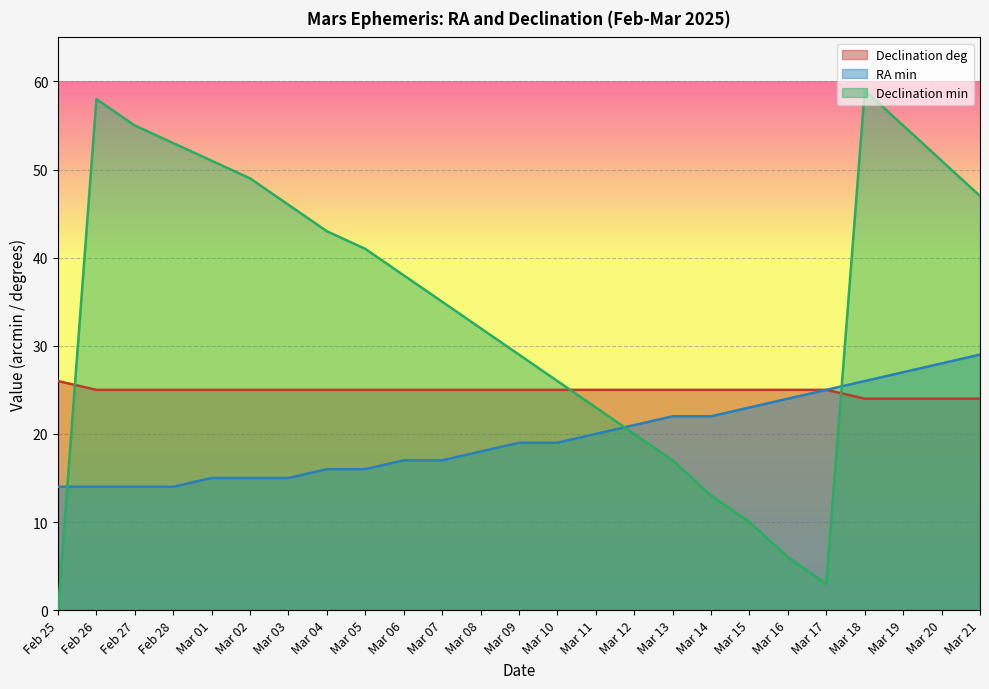

Which series has the widest spread of values?

Declination min